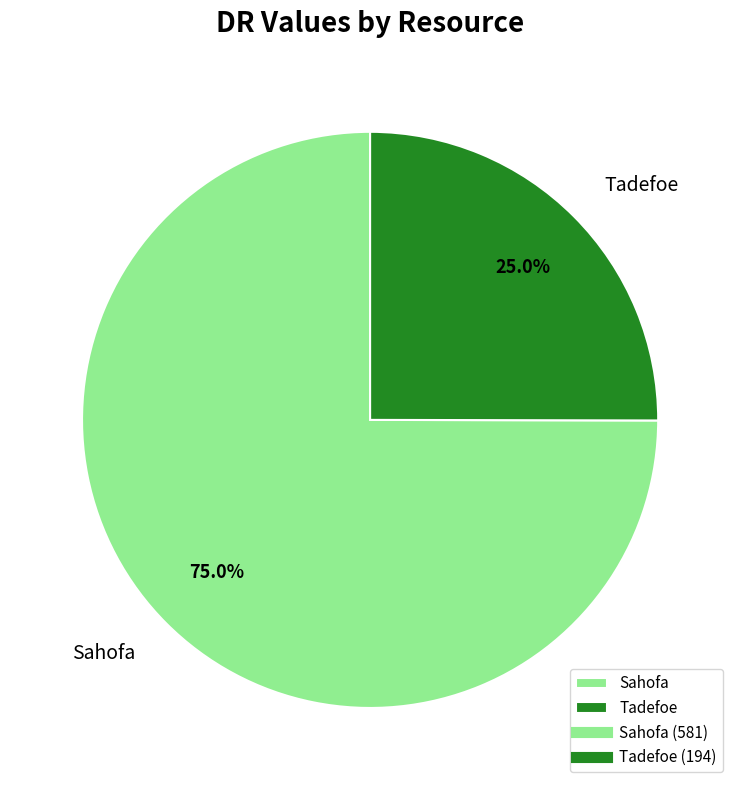

Between Sahofa and Tadefoe, which is larger?

Sahofa